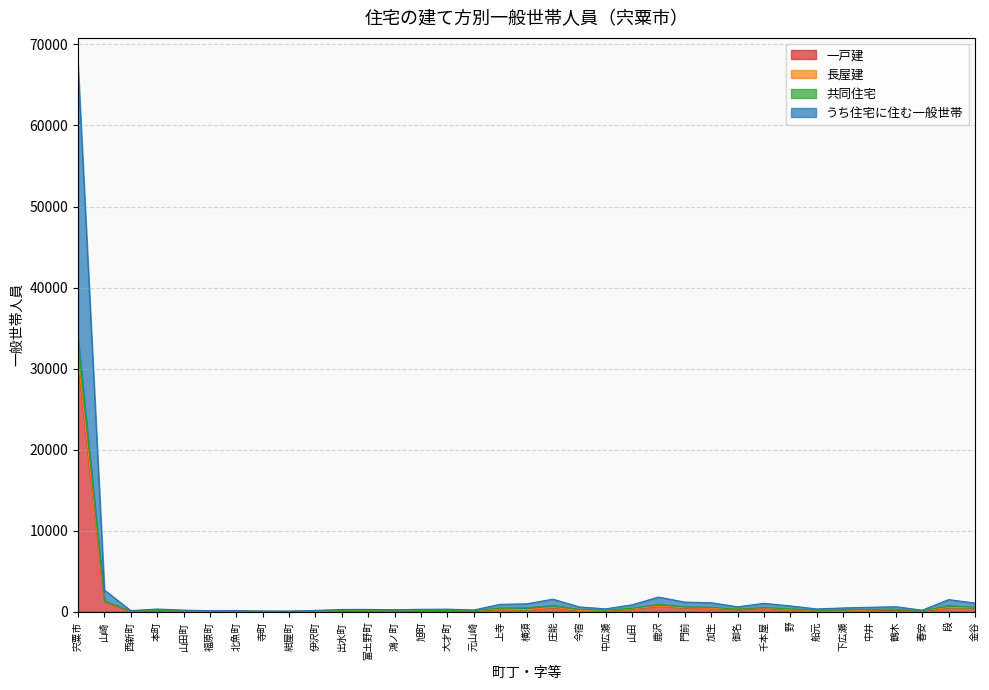

True or false: 共同住宅 has more than 1 interior local peaks.

True